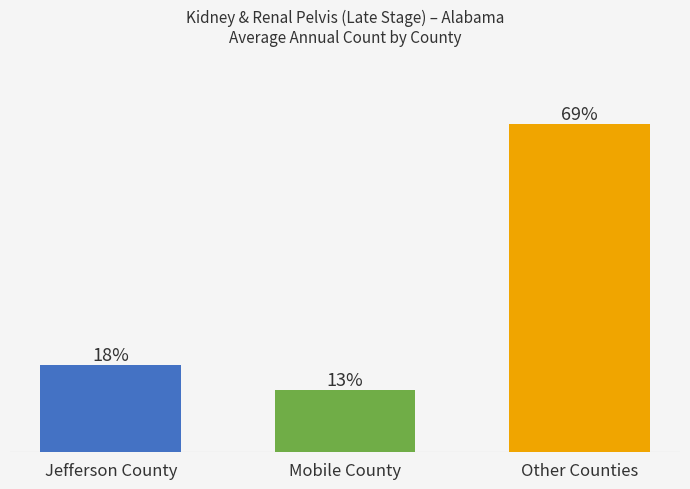

Are the bars horizontal?

No